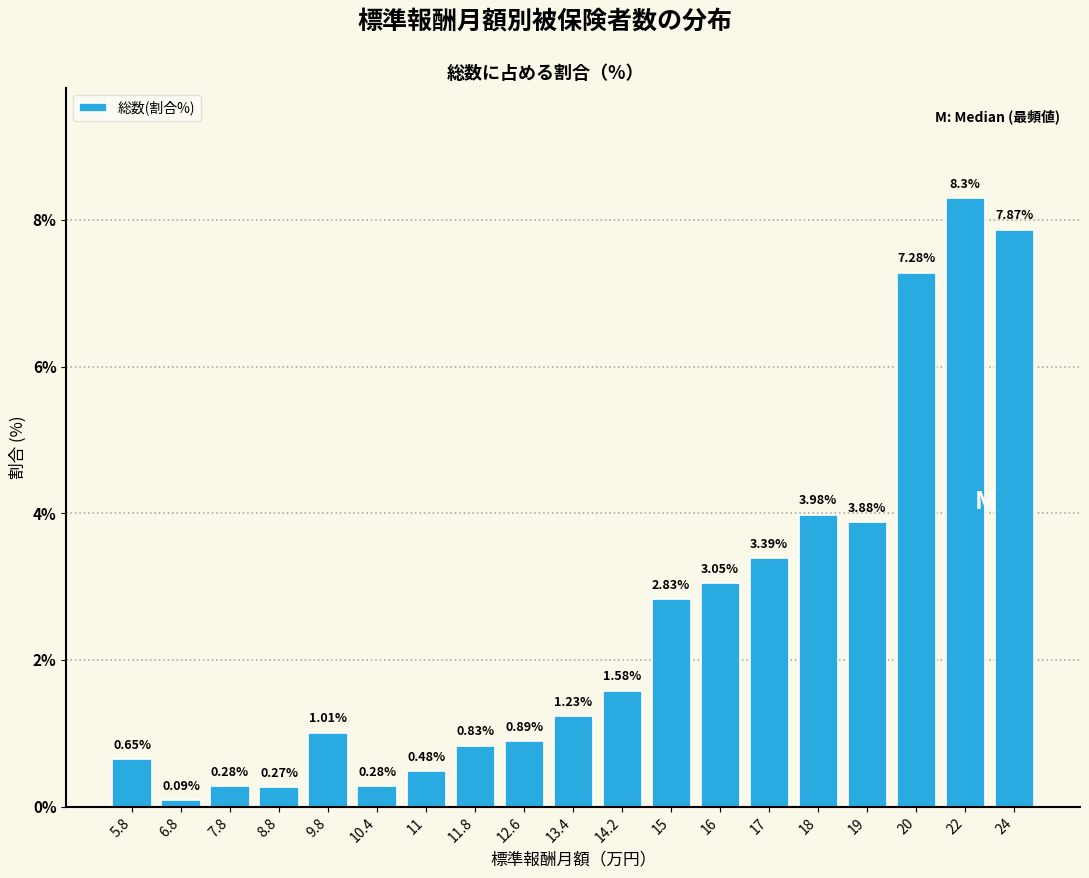

What is the change in value from 6.8 to 15?

+2.7